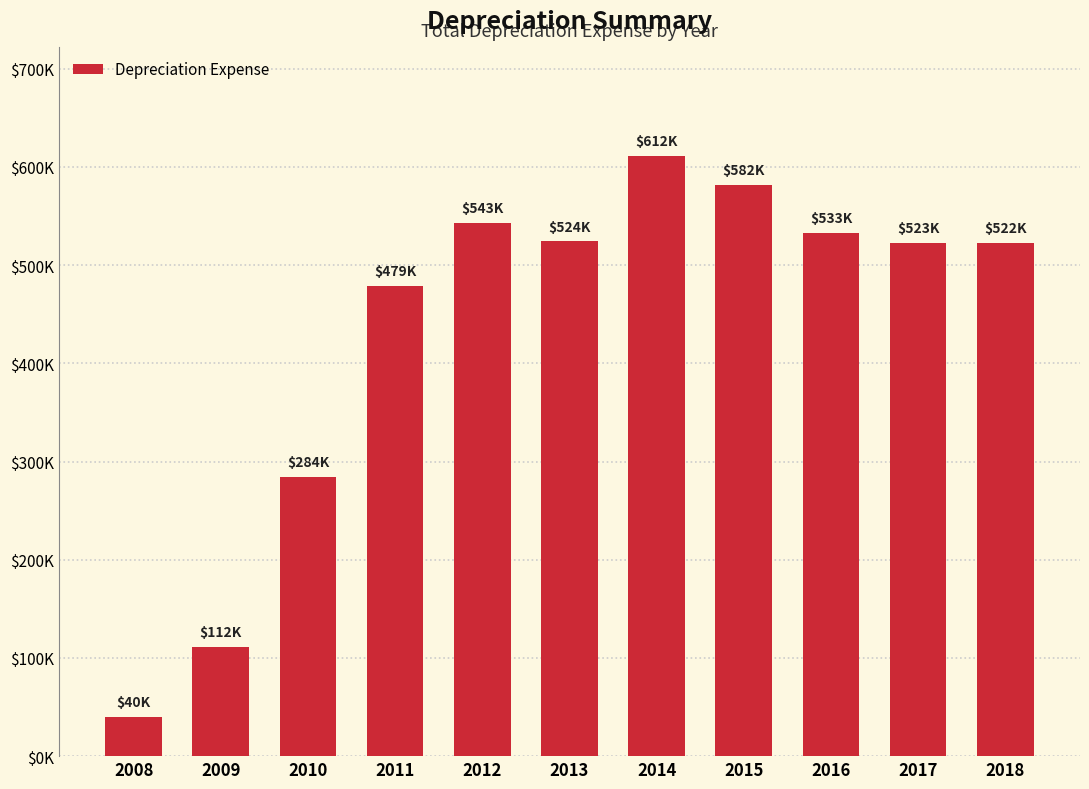

Does the chart contain any negative values?

No